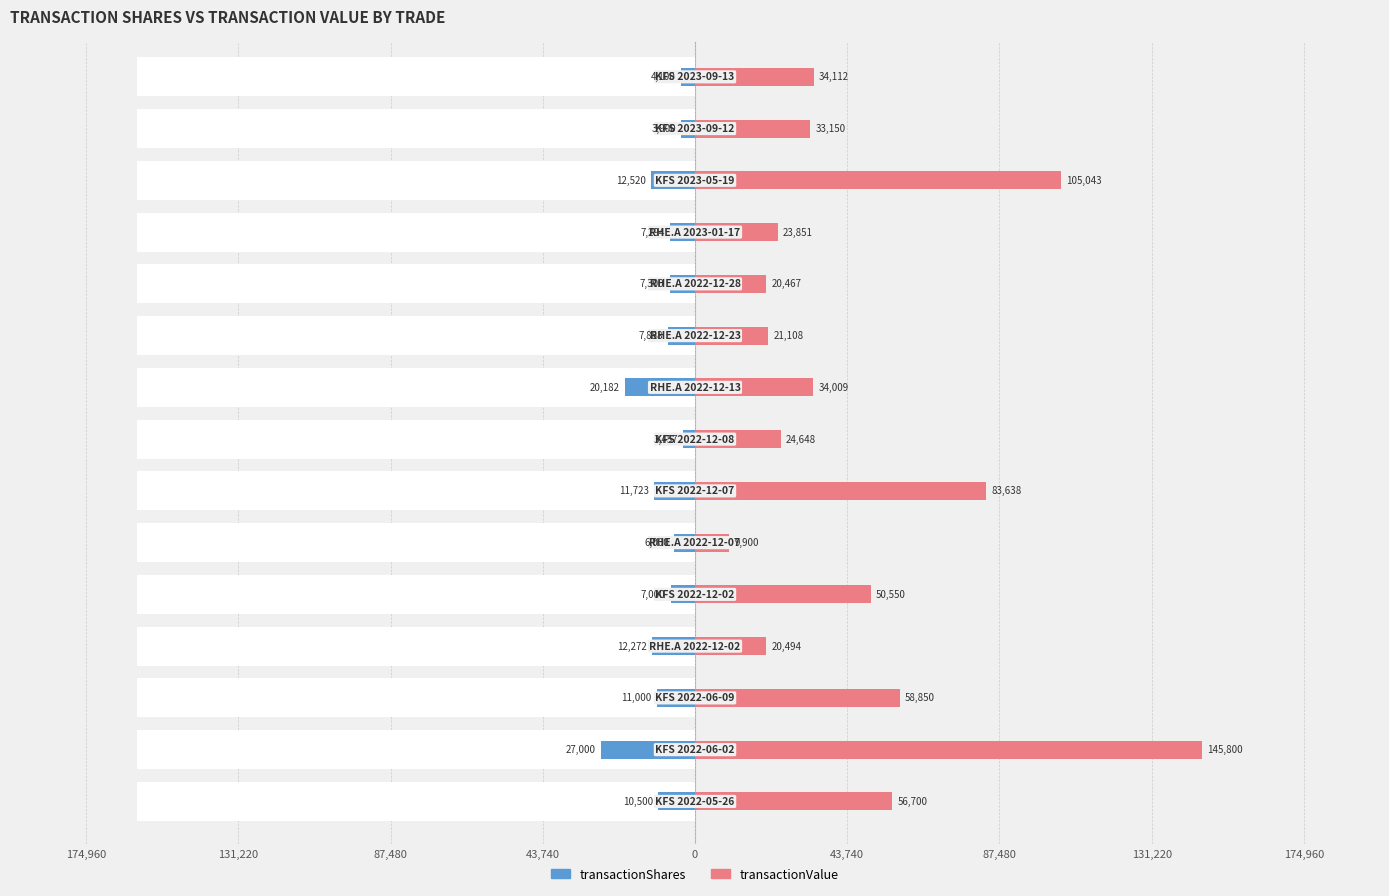

How many bars are there in total?

30